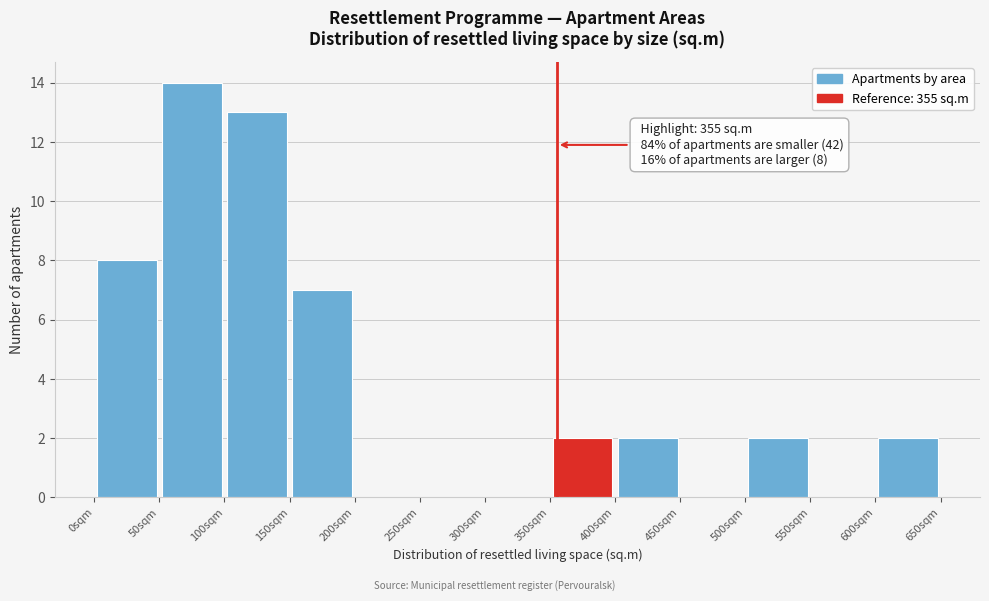

Over which range of the x-axis is the bar tallest?

50 to 100